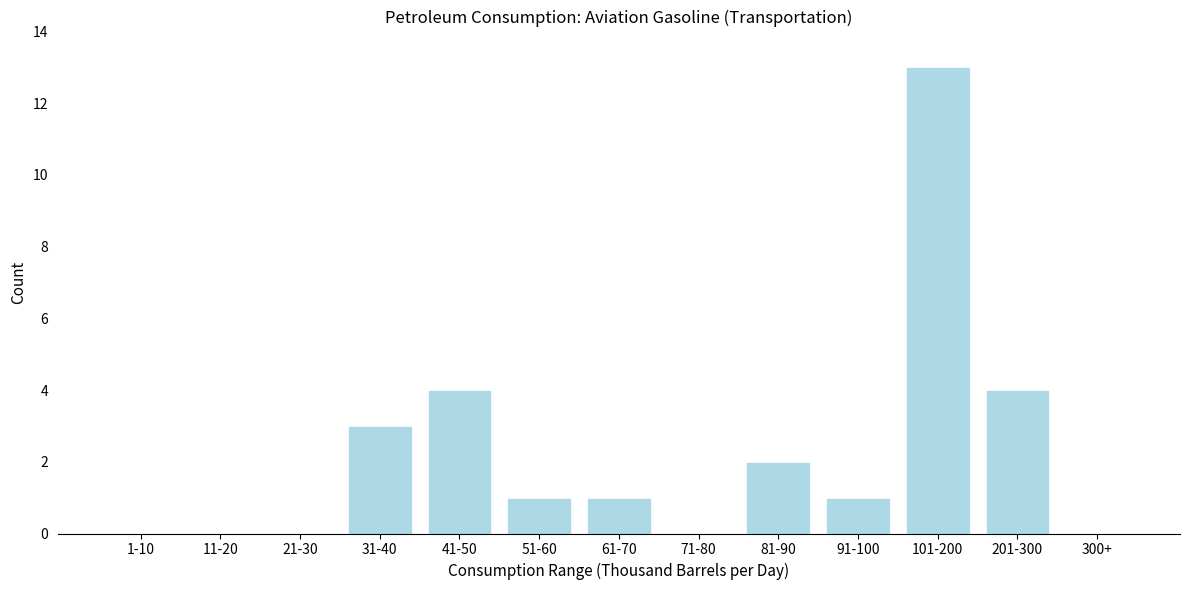

Reading left to right, what are all the values shown in this chart?

1-10=0	11-20=0	21-30=0	31-40=3	41-50=4	51-60=1	61-70=1	71-80=0	81-90=2	91-100=1	101-200=13	201-300=4	300+=0